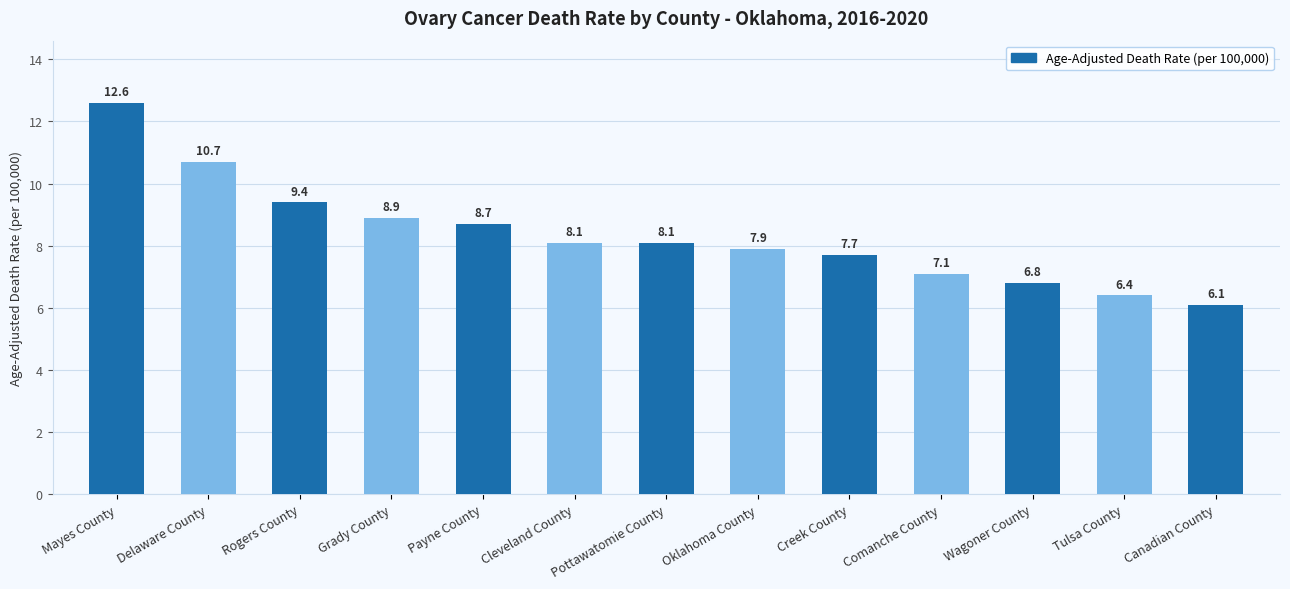

Approximately how many times larger is the value at Tulsa County compared to Payne County?

0.7